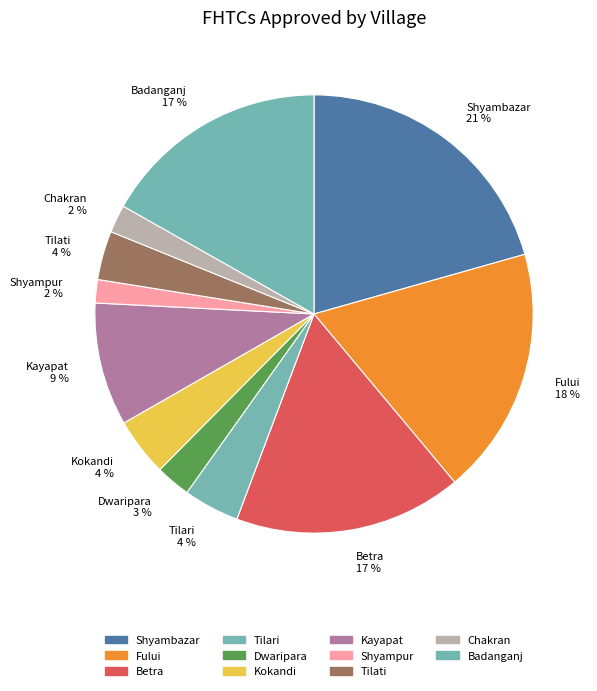

Is there any slice that represents more than half of the pie?

No